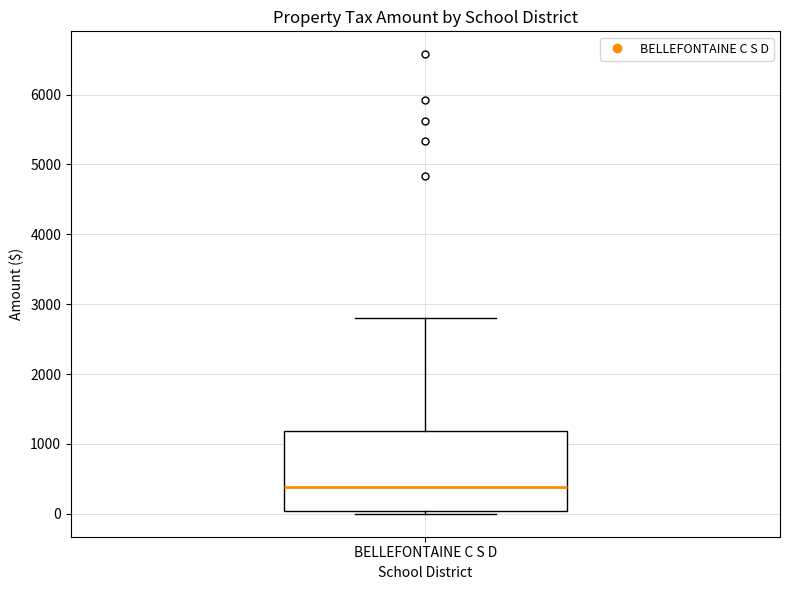

Where is the upper edge of the box for BELLEFONTAINE C S D on the y-axis? The values are not printed on the chart, so give them approximately, as read against the axis.

1200